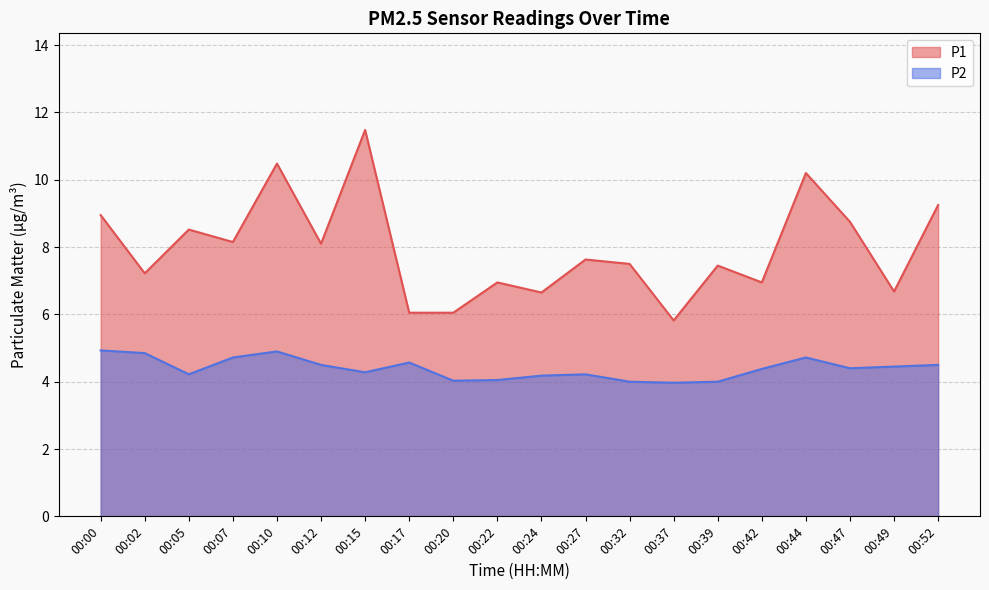

What are all the series names shown in the legend?

P1, P2